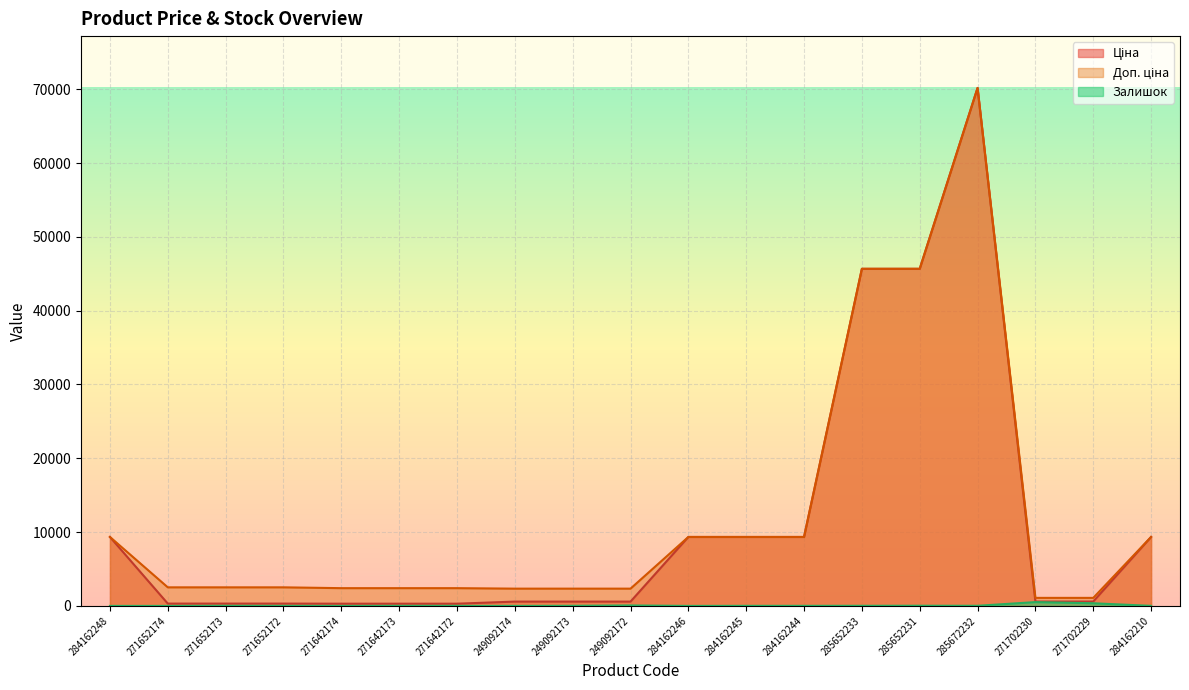

Between 284162245 and 271702230, which series saw the biggest shift?

Ціна